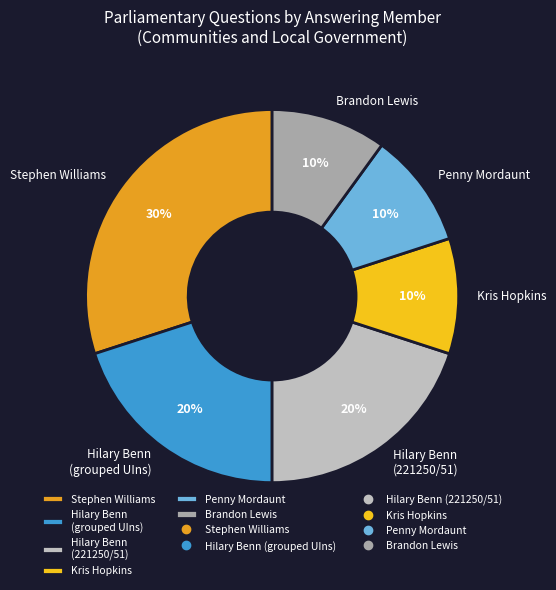

Which slice is the largest?

Stephen Williams